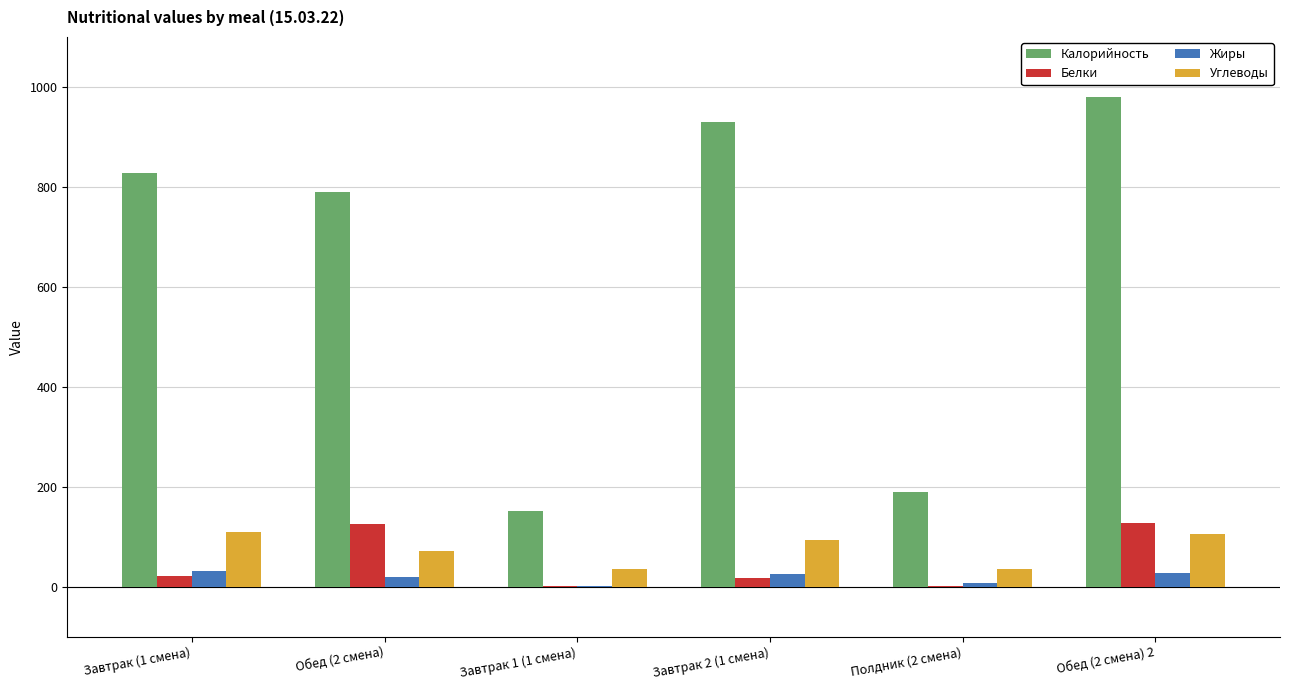

Between Завтрак 2 (1 смена) and Полдник (2 смена), which series saw the biggest shift?

Калорийность